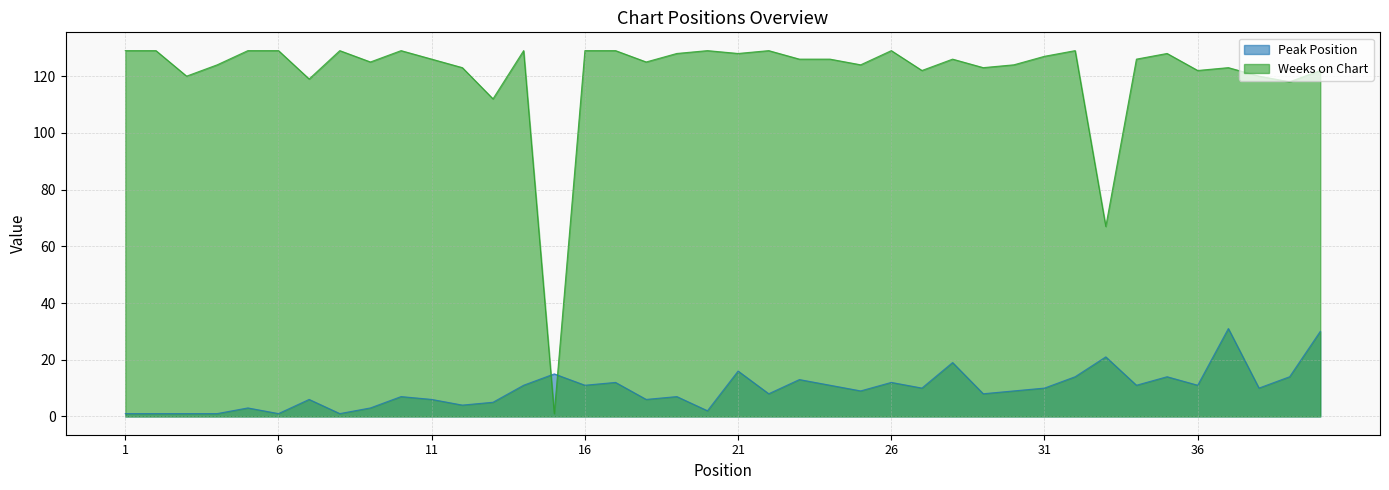

List the series in order of their peak value, lowest first.

Peak Position, Weeks on Chart